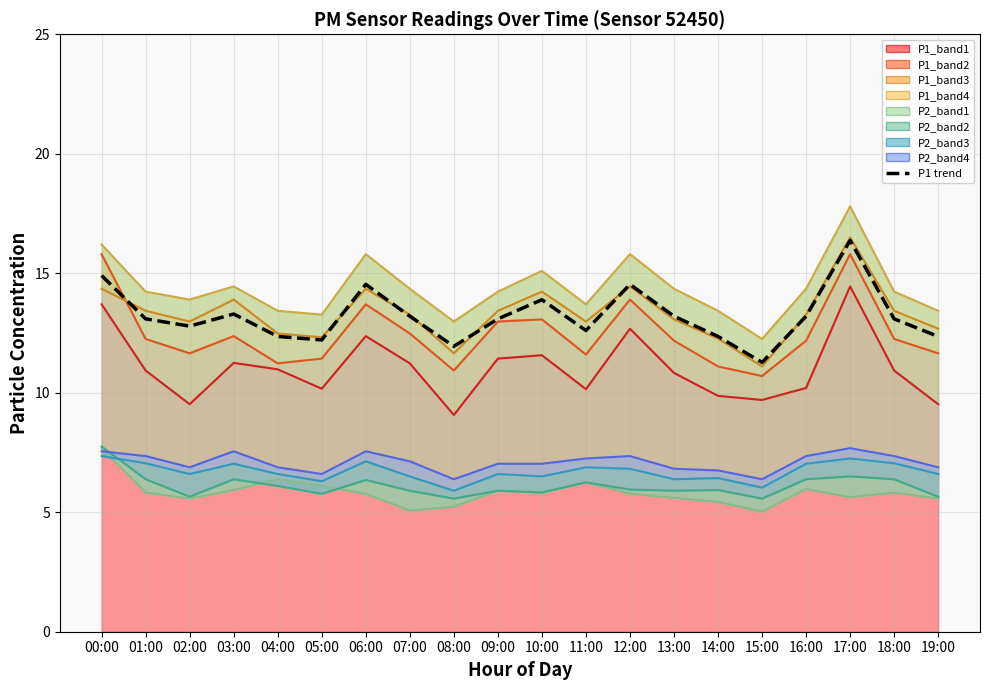

Is it true that the value at 08:00 is 19.1?

False